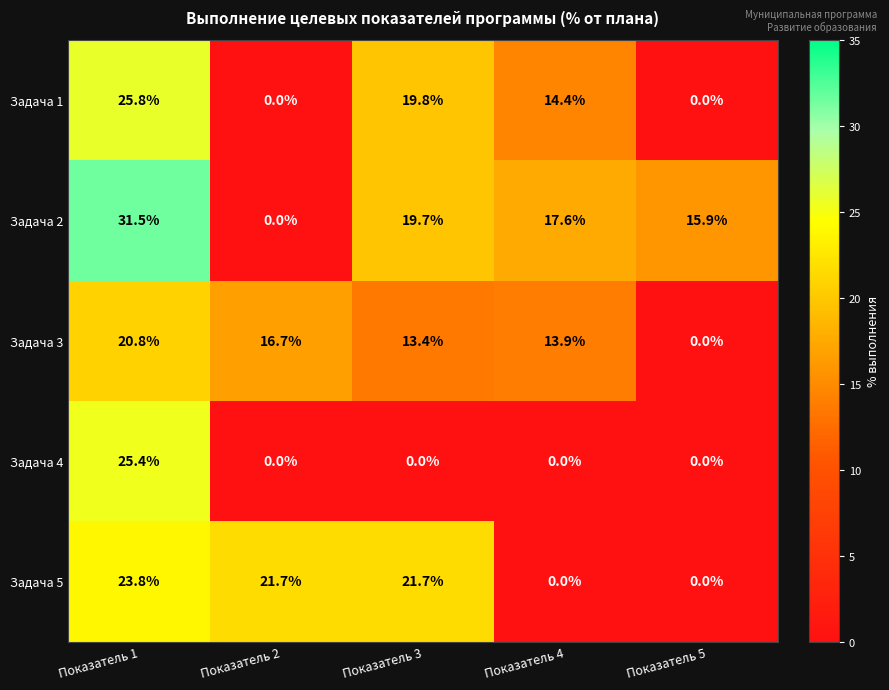

List the series in order of their peak value, highest first.

Задача 2, Задача 1, Задача 4, Задача 5, Задача 3